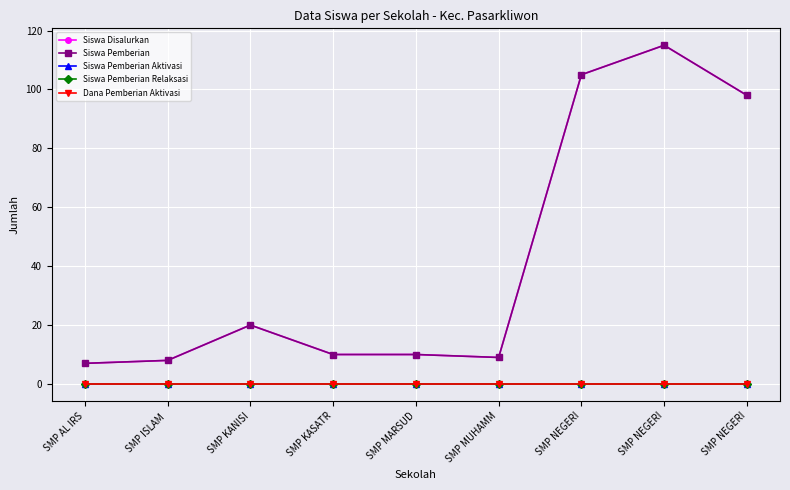

Does the chart have visible grid lines?

Yes